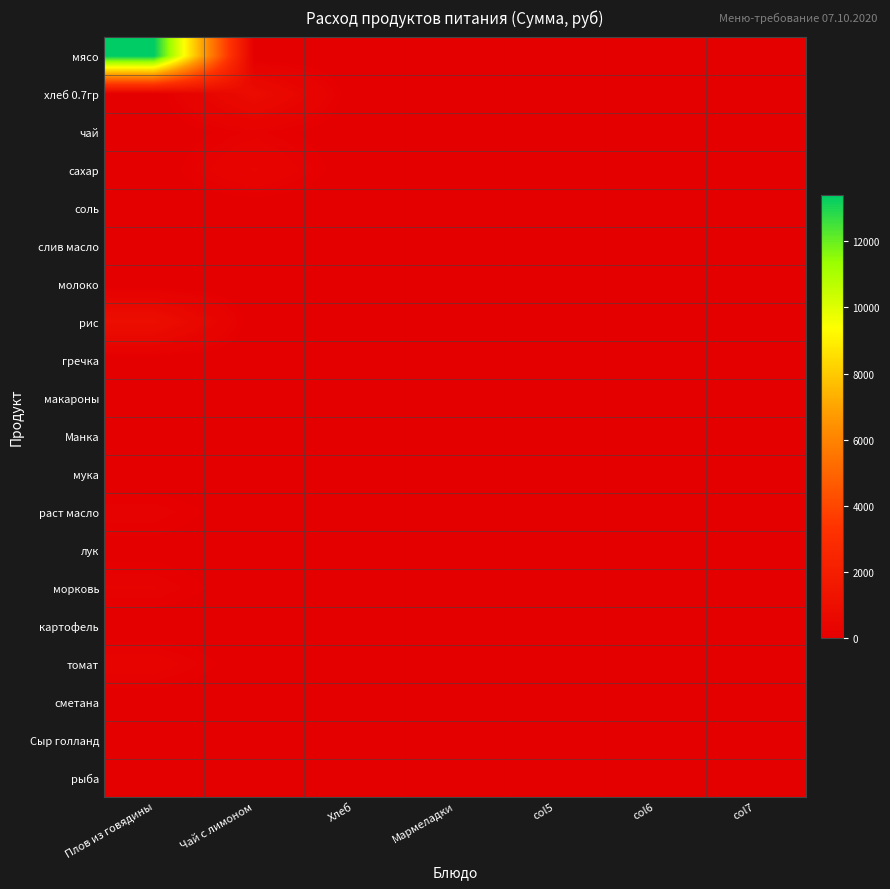

What is the maximum value shown in the chart?

13398.0